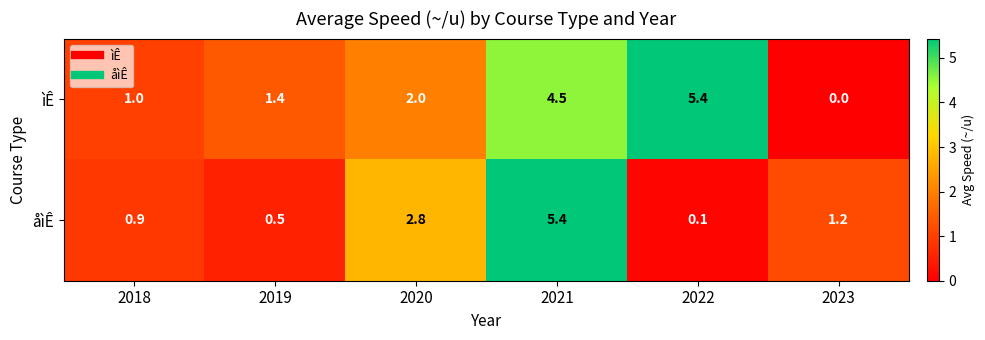

Rank the series at 2021 from highest to lowest value.

åìÊ, ìÊ